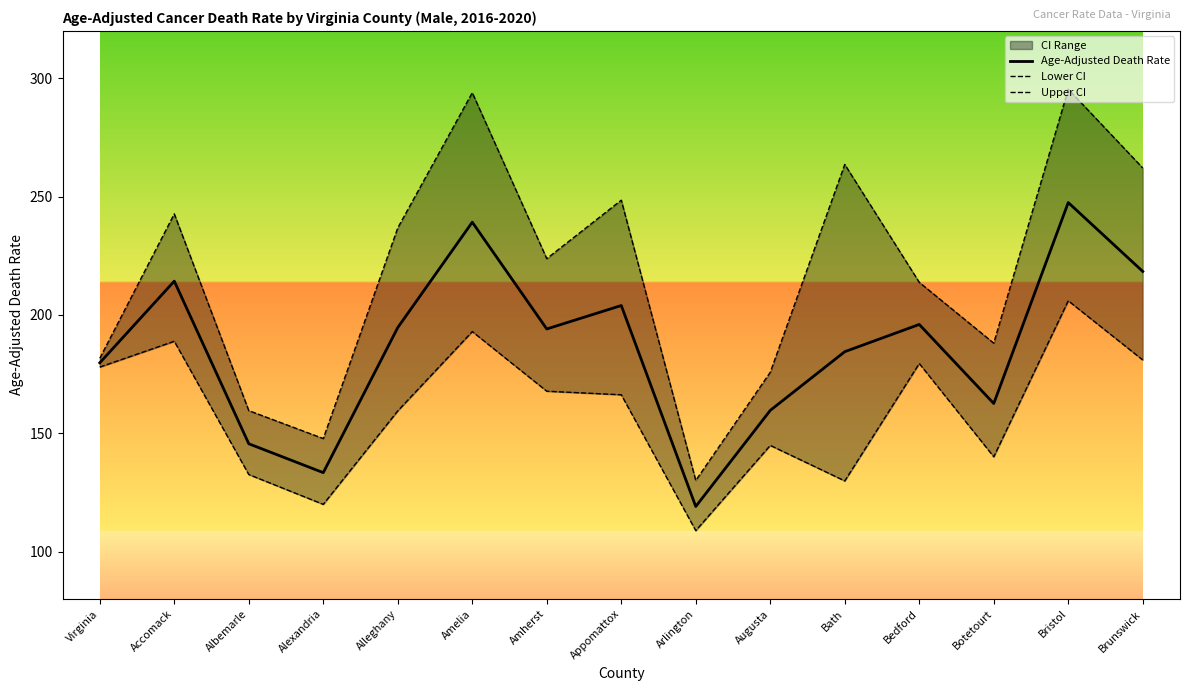

Between Alexandria and Appomattox, which series saw the biggest shift?

Upper CI